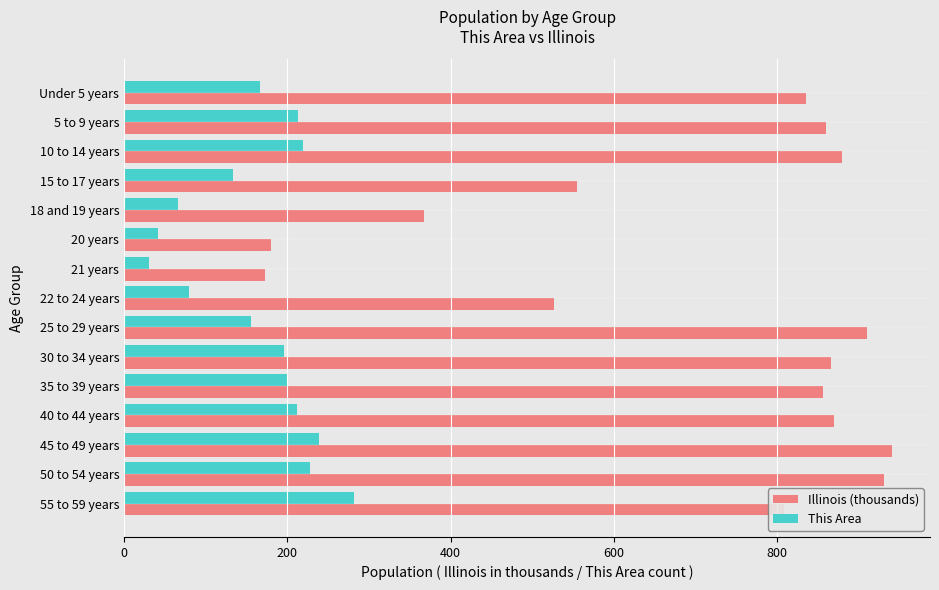

Is it true that Illinois (thousands) equals 237.0 at 25 to 29 years?

False